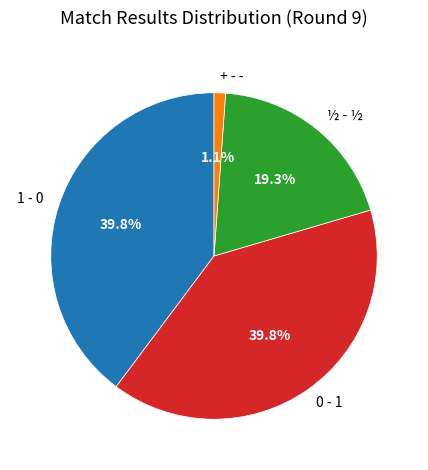

How much of the chart is everything except 0 - 1?

60.2%